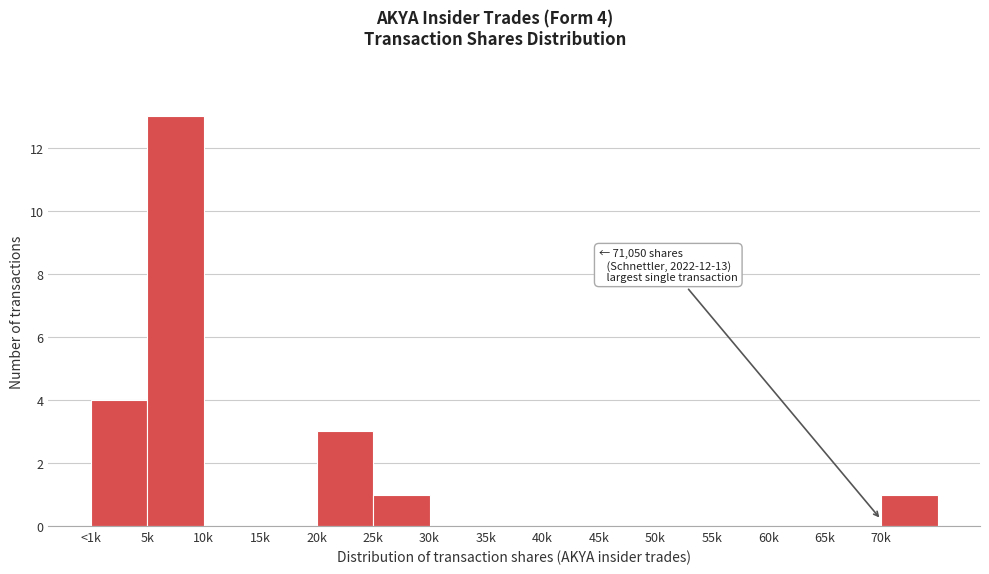

Reading right to left, transcribe all the data shown in this chart.

70k=1	65k=0	60k=0	55k=0	50k=0	45k=0	40k=0	35k=0	30k=0	25k=1	20k=3	15k=0	10k=0	5k=13	<1k=4